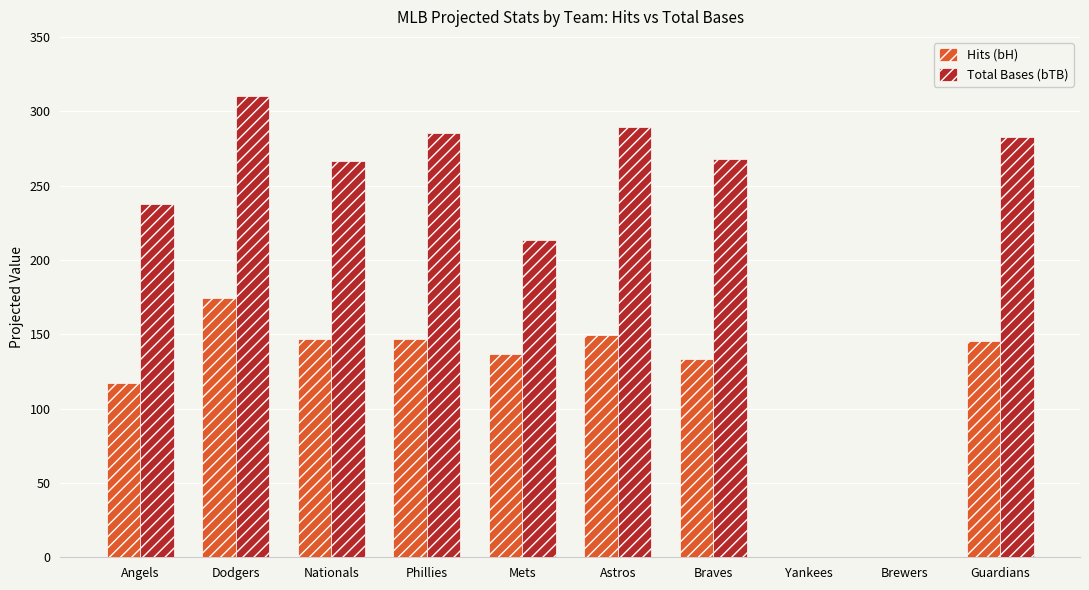

At which category is the sum across all series the highest?

Dodgers